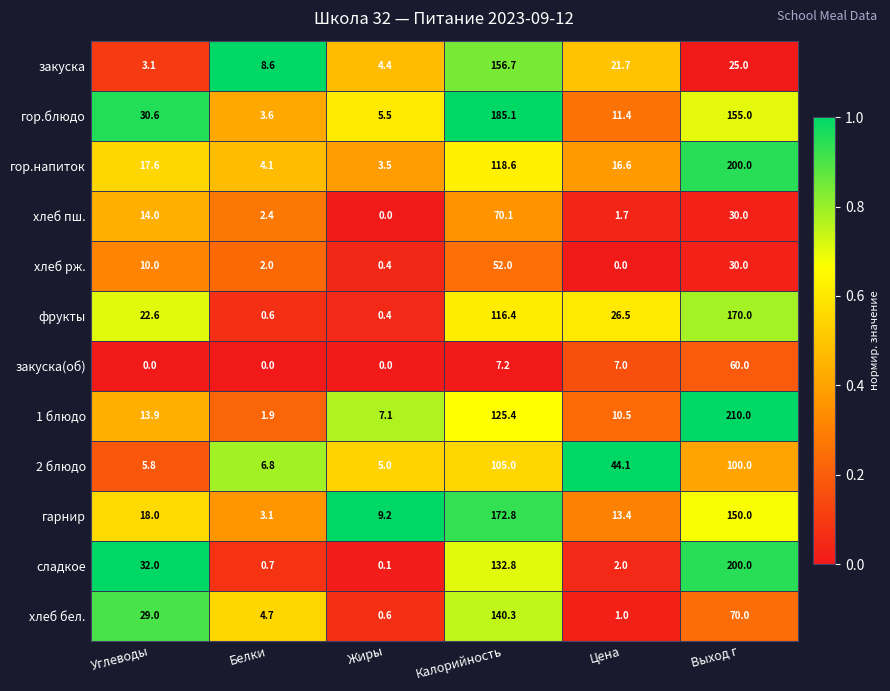

What is the maximum value shown in the chart?

210.0